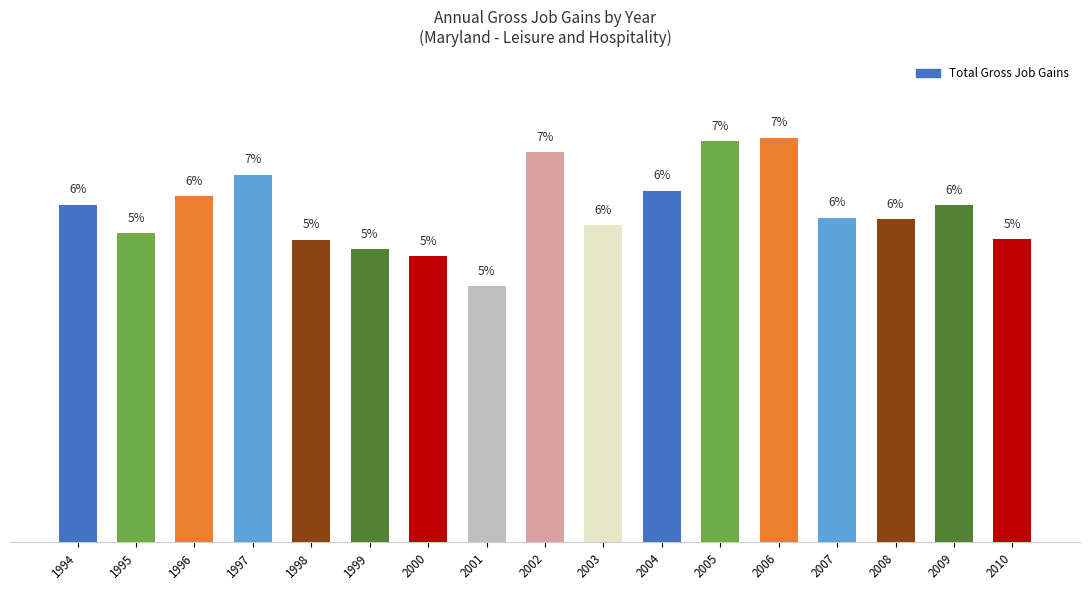

At which category does the chart reach its peak across all series?

2006